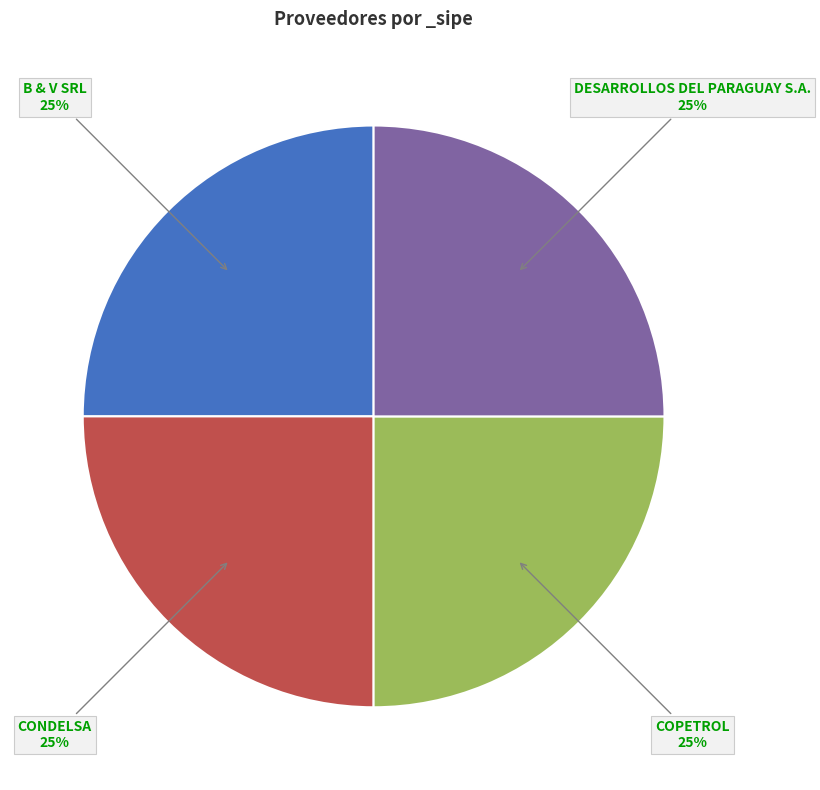

The DESARROLLOS DEL PARAGUAY S.A. slice represents 32% of the pie. True or false?

False